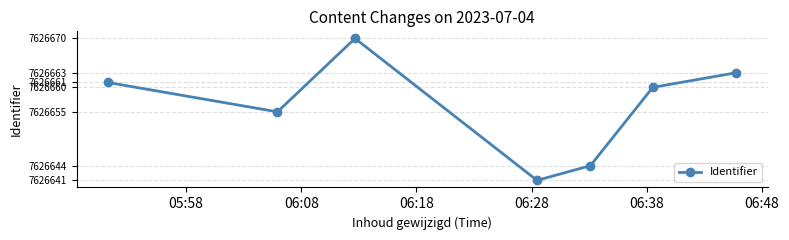

What is the value of the 4th point from the left?

7626641